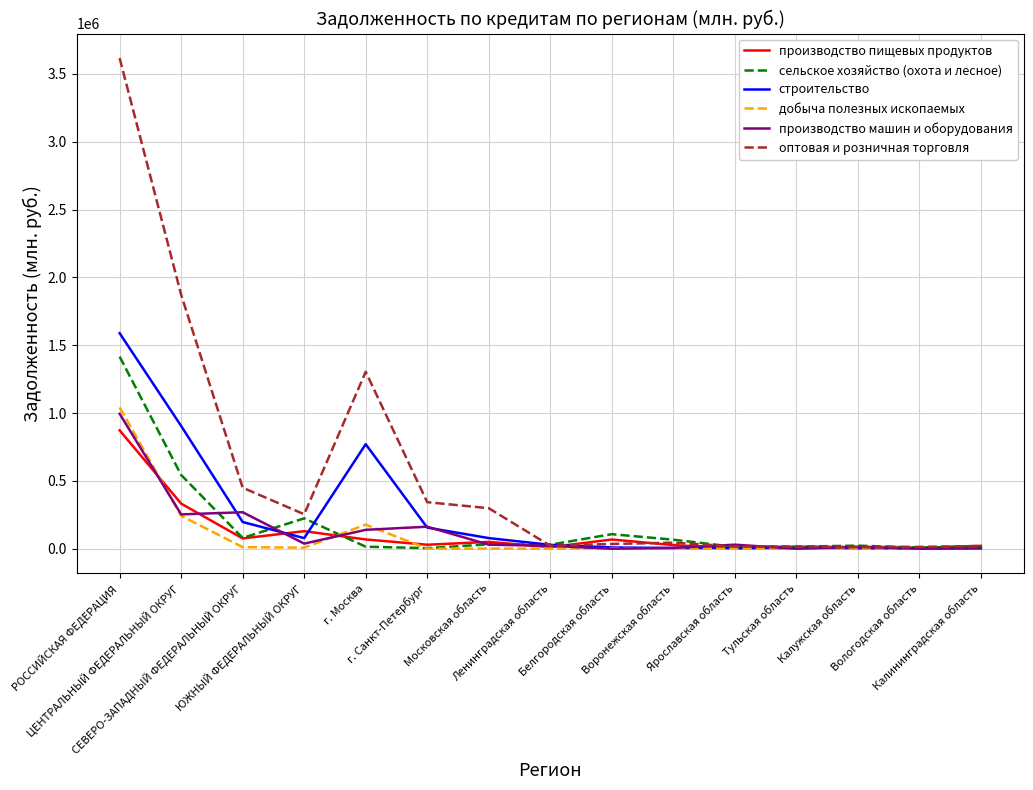

What position from the left is Ярославская область?

11